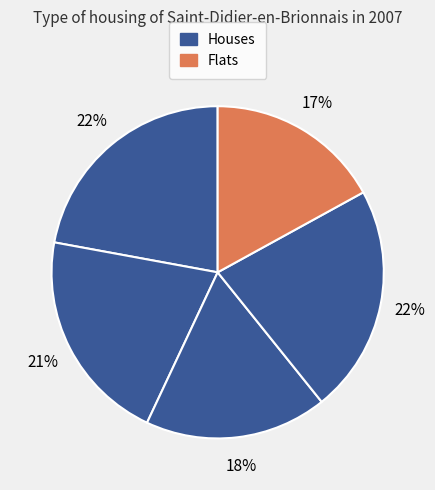

To the nearest percent, what is the difference between the largest and smallest slice percentages?

5%